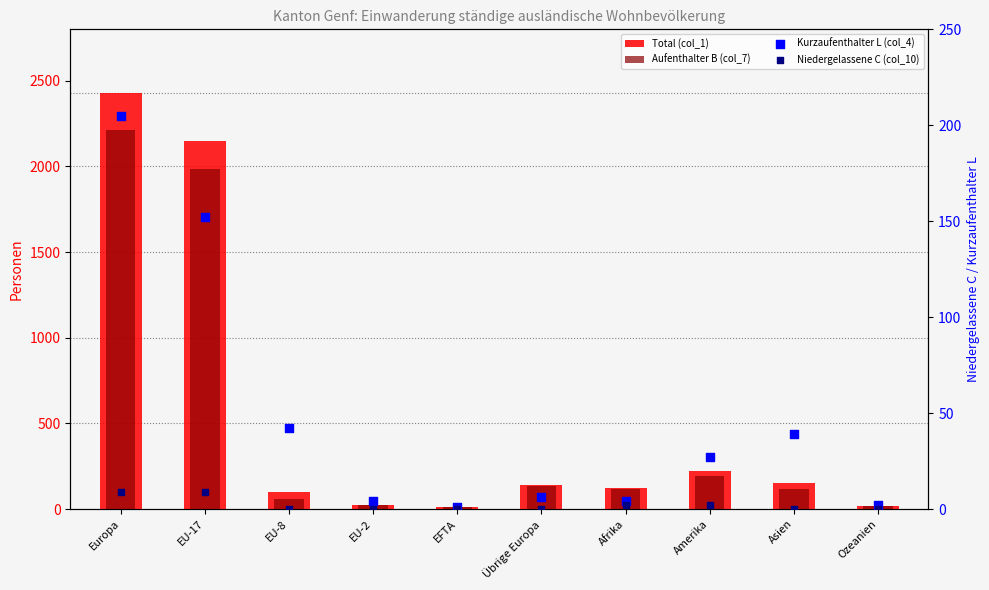

Which series contains the lowest Y value?

Niedergelassene C (col_10)